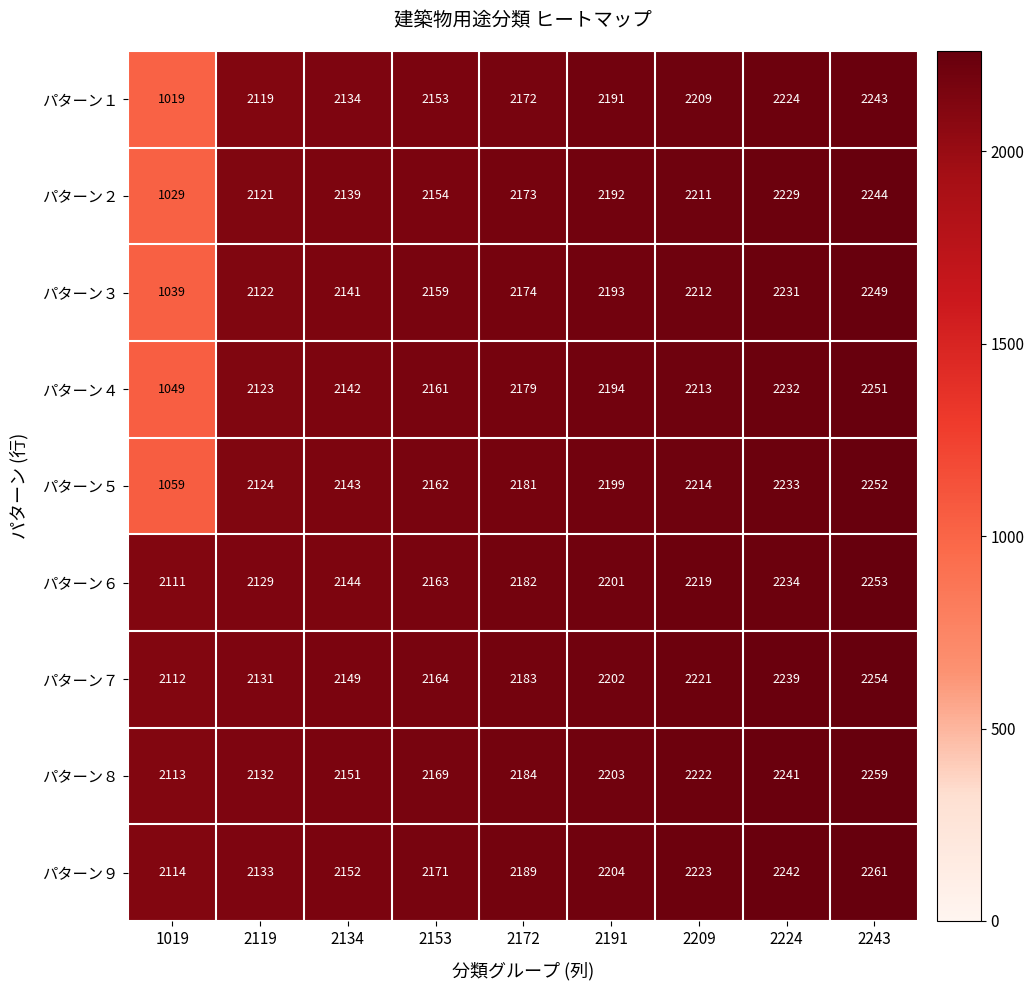

What is the approximate value of パターン１ at 2153, to the nearest 100?

2200